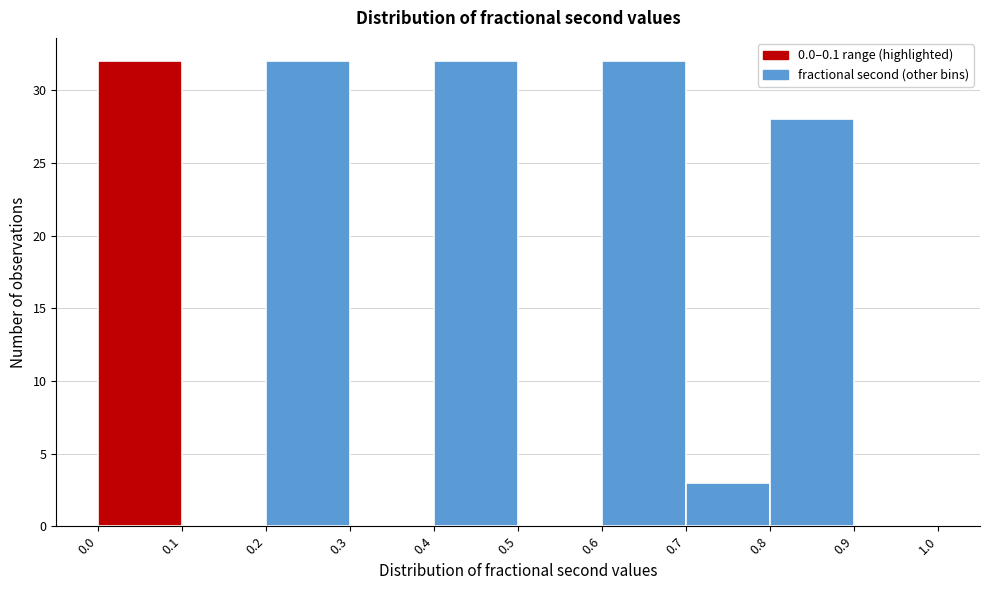

Reading left to right, transcribe this chart: for each bar, give the range it covers on the x-axis and its height. The values are not printed on the chart, so give them approximately, as read against the axis.

0.0 to 0.1: 32
0.1 to 0.2: 0
0.2 to 0.3: 32
0.3 to 0.4: 0
0.4 to 0.5: 32
0.5 to 0.6: 0
0.6 to 0.7: 32
0.7 to 0.8: 3
0.8 to 0.9: 28
0.9 to 1.0: 0